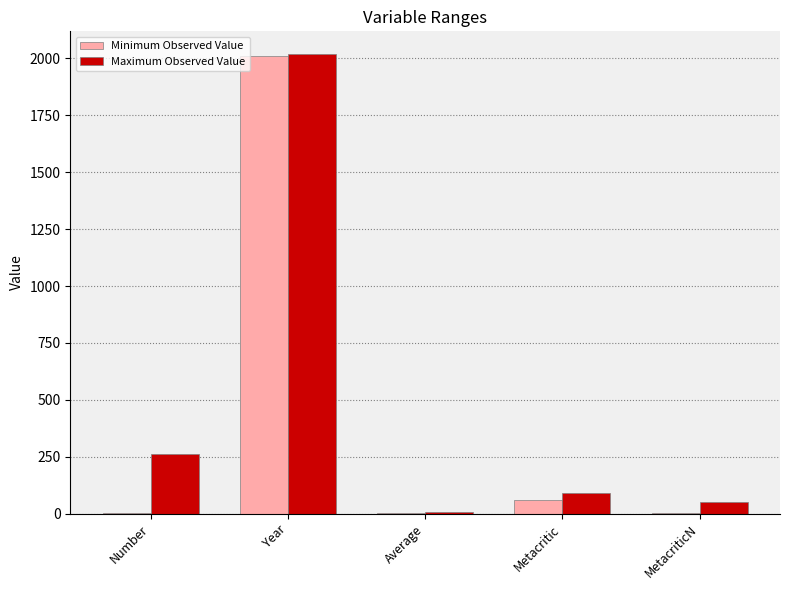

At which label does Maximum Observed Value first exceed 91?

Number